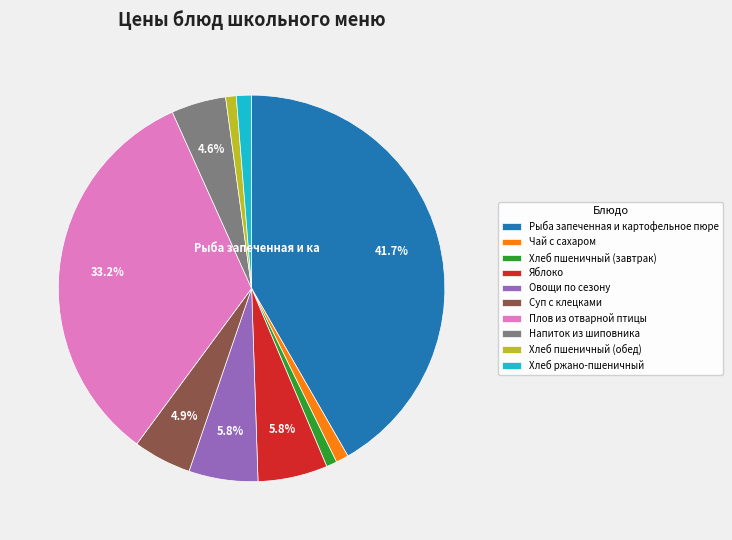

Approximately how many times larger is the value at Напиток из шиповника compared to Хлеб пшеничный (обед)?

5.2